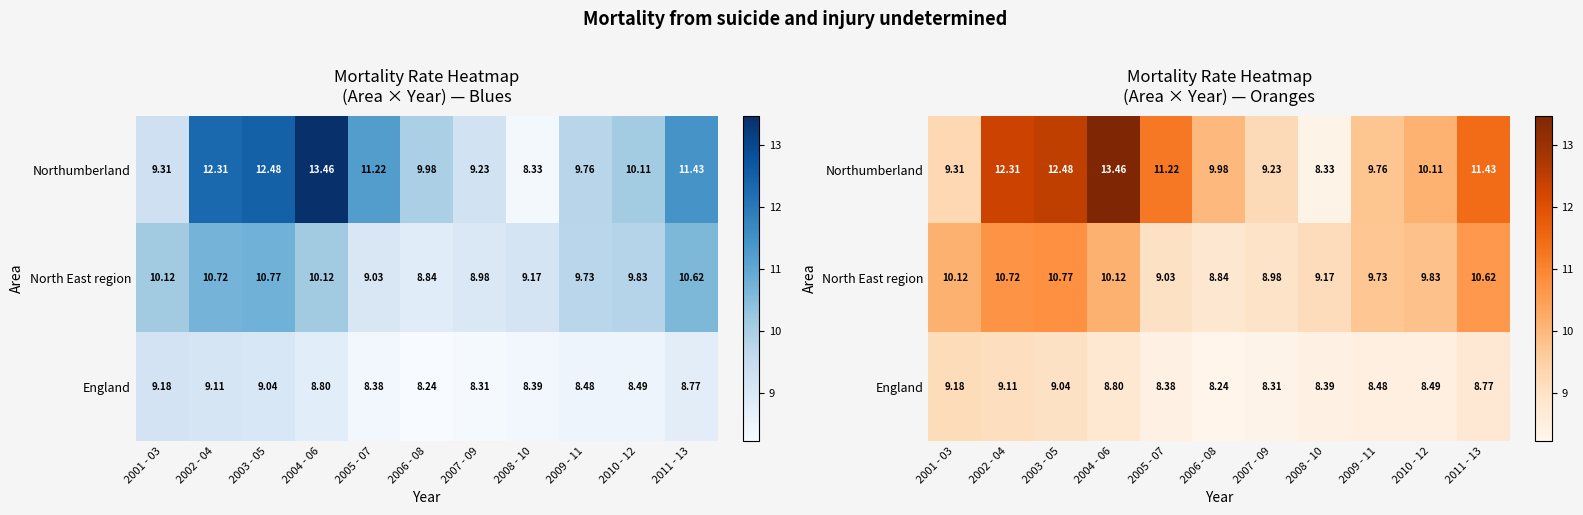

What is the highest value of the England series?

9.2